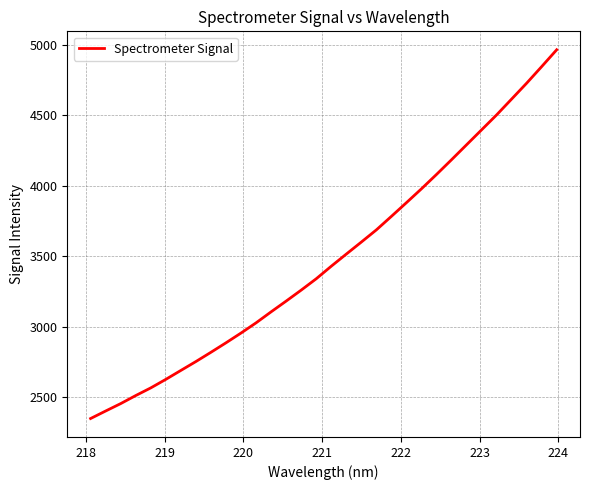

What is the greatest value displayed?

4965.1